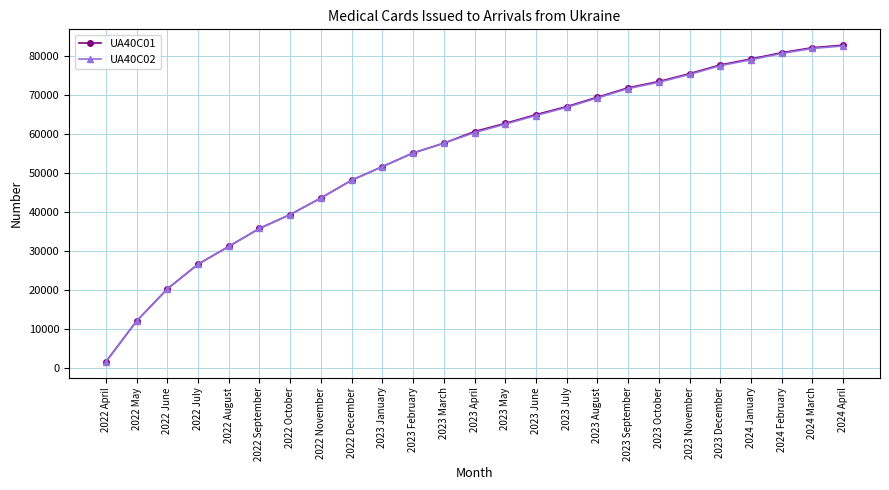

Reading right to left, extract all data points from this chart.

UA40C01: 82736	82095	80812	79202	77682	75436	73438	71815	69410	67005	64950	62713	60625	57630	55135	51635	48167	43610	39370	35823	31201	26653	20331	12105	1684
UA40C02: 82536	81895	80612	79002	77482	75236	73238	71615	69210	66805	64720	62514	60347	57630	55135	51635	48167	43610	39370	35823	31201	26653	20331	12105	1684